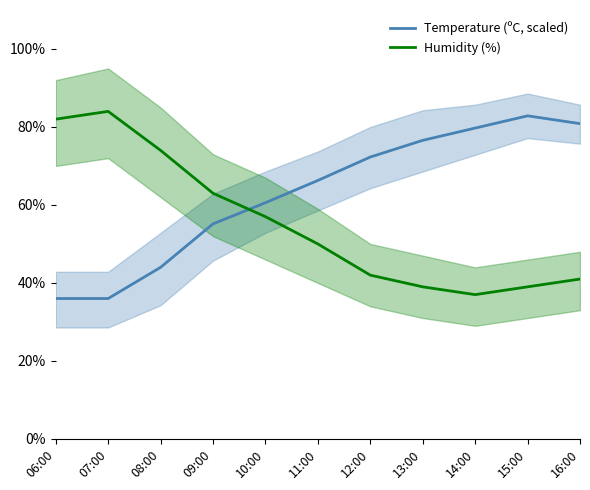

What is the value of the Temperature (ºC, scaled) point at the 2nd from the left?

36.0